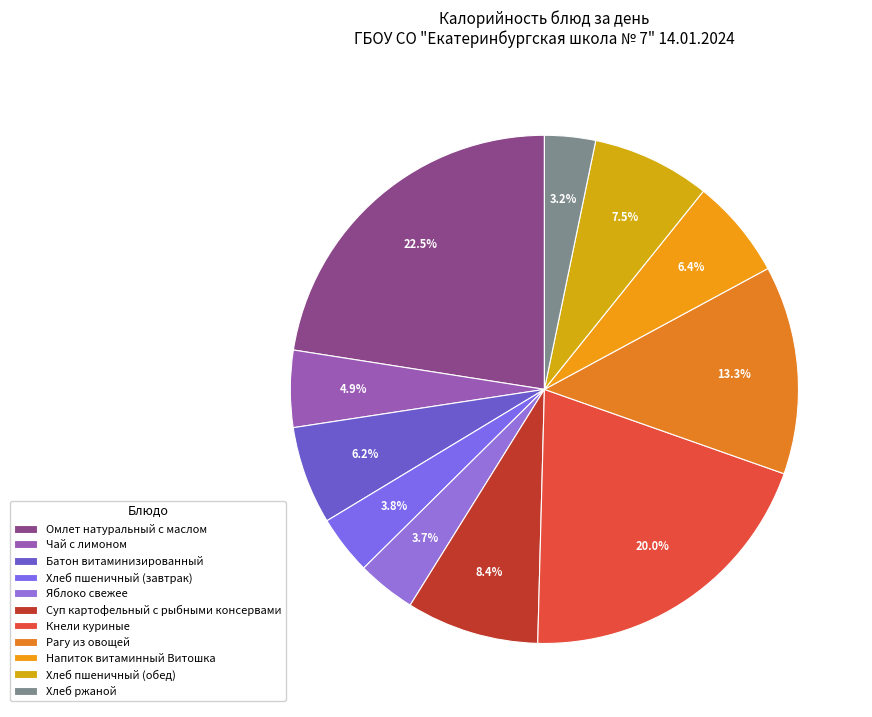

What percentage is the Рагу из овощей slice, to the nearest percent?

13%